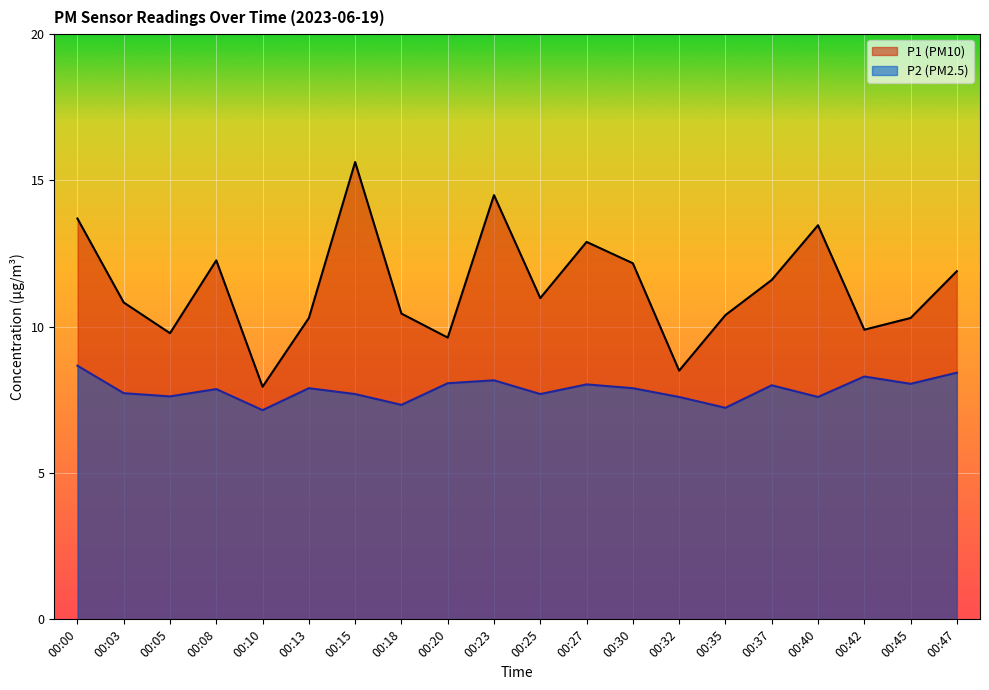

What is the difference between the maximum and minimum values in the P2 series?

1.5